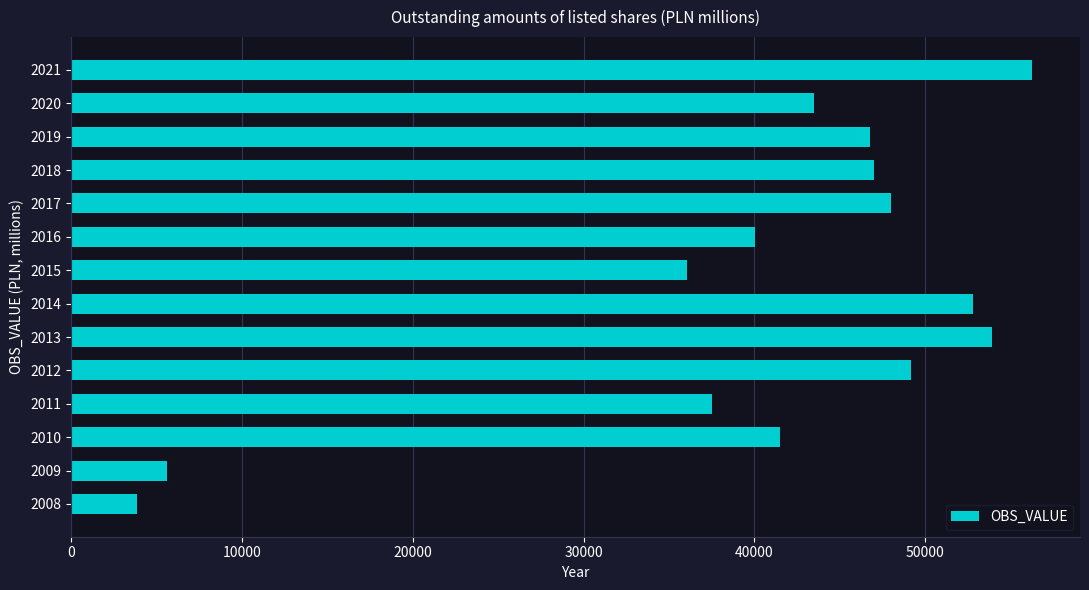

What is the maximum value shown in the chart?

56242.0